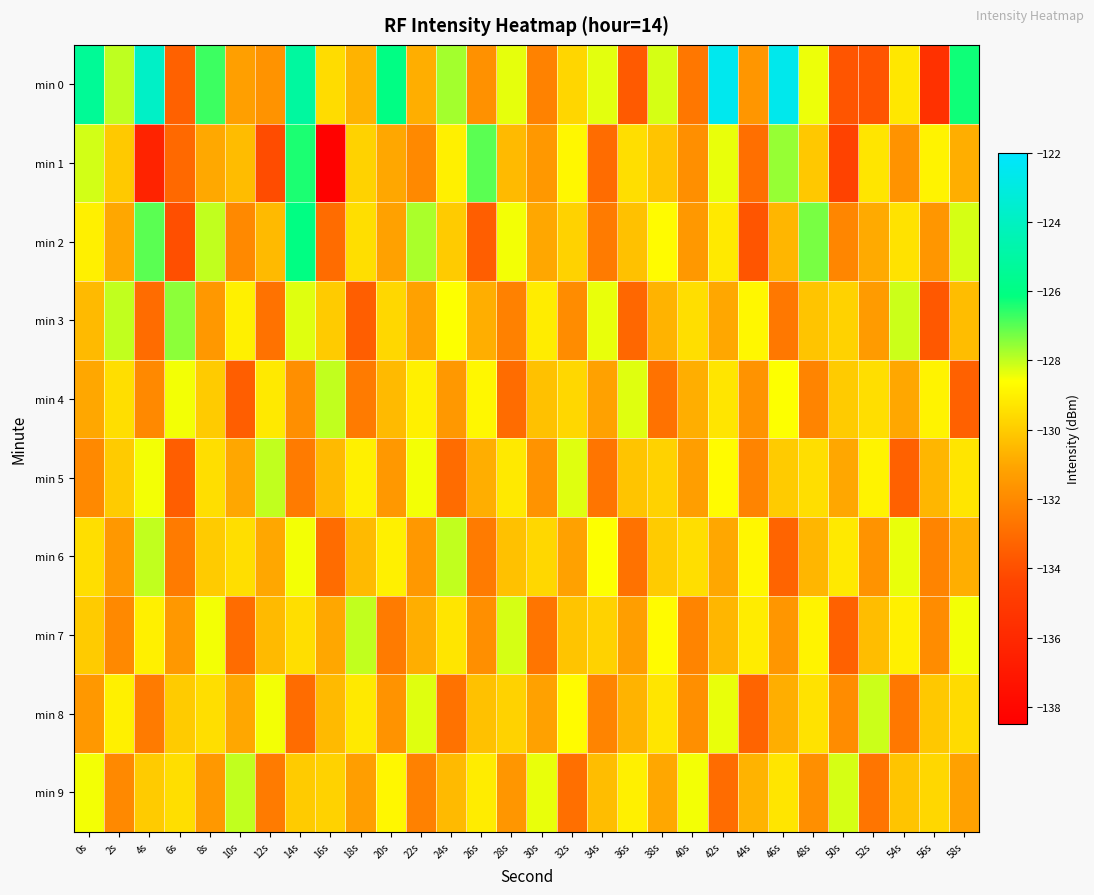

What is the maximum value shown in the chart?

-122.6